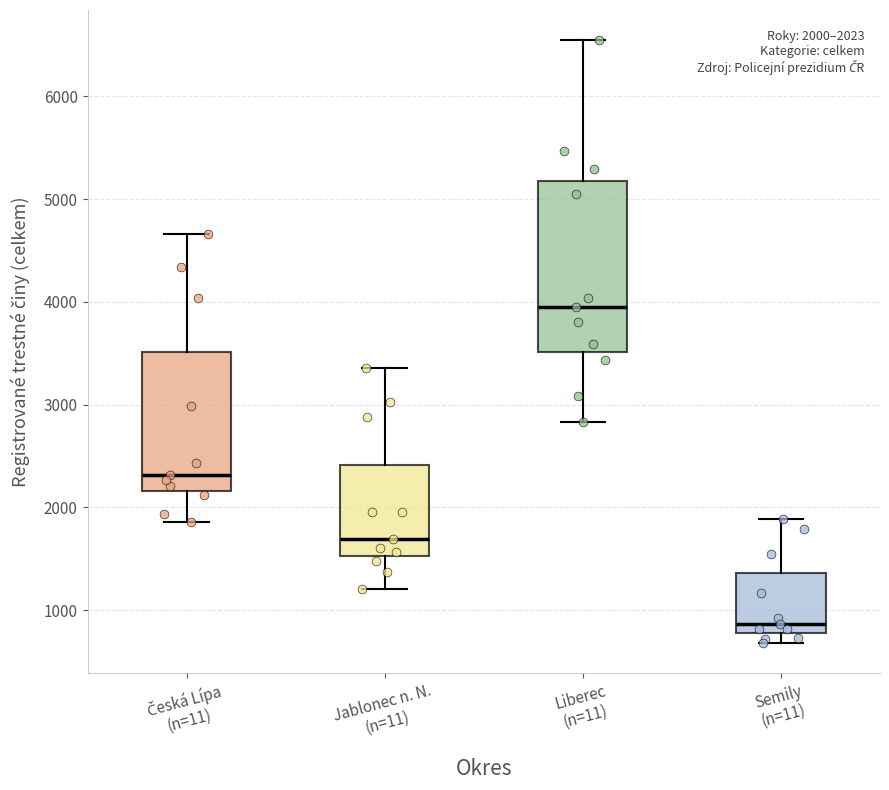

Which box is the tallest, from its lower edge to its upper edge?

Liberec (n=11)